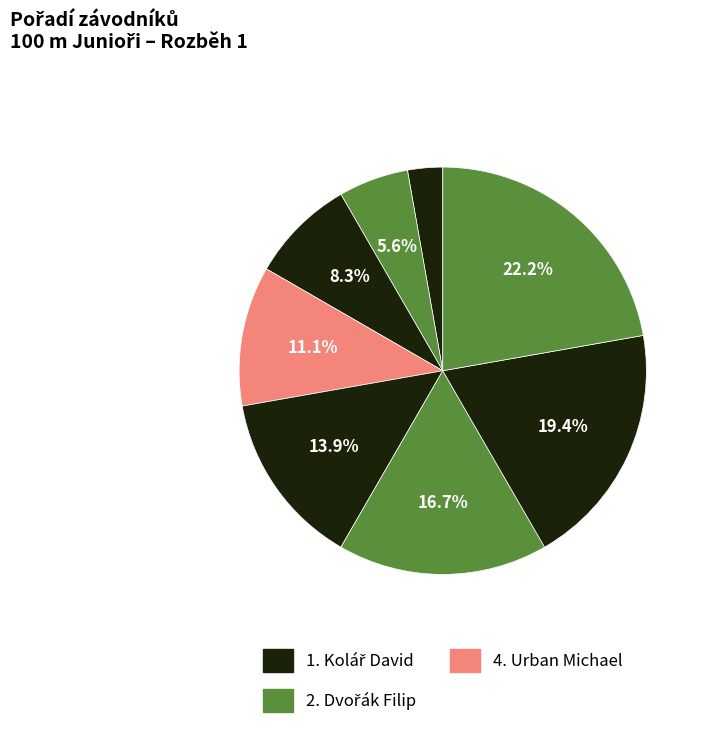

To the nearest percent, what is the difference between the largest and smallest slice percentages?

19%